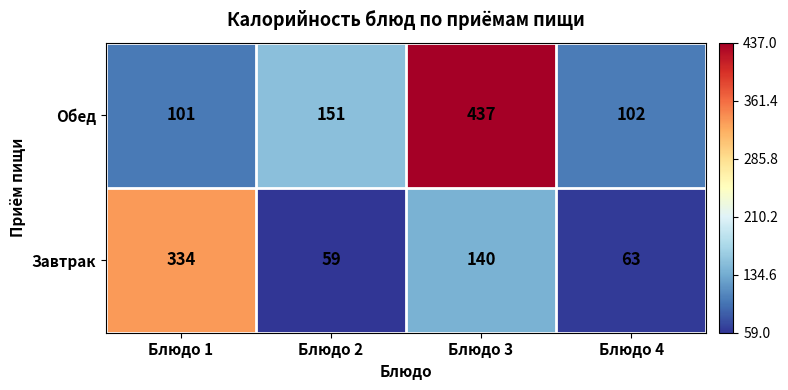

Reading right to left, list all the values displayed in this chart.

Обед: Блюдо 4=102	Блюдо 3=437	Блюдо 2=151	Блюдо 1=101
Завтрак: Блюдо 4=63	Блюдо 3=140	Блюдо 2=59	Блюдо 1=334